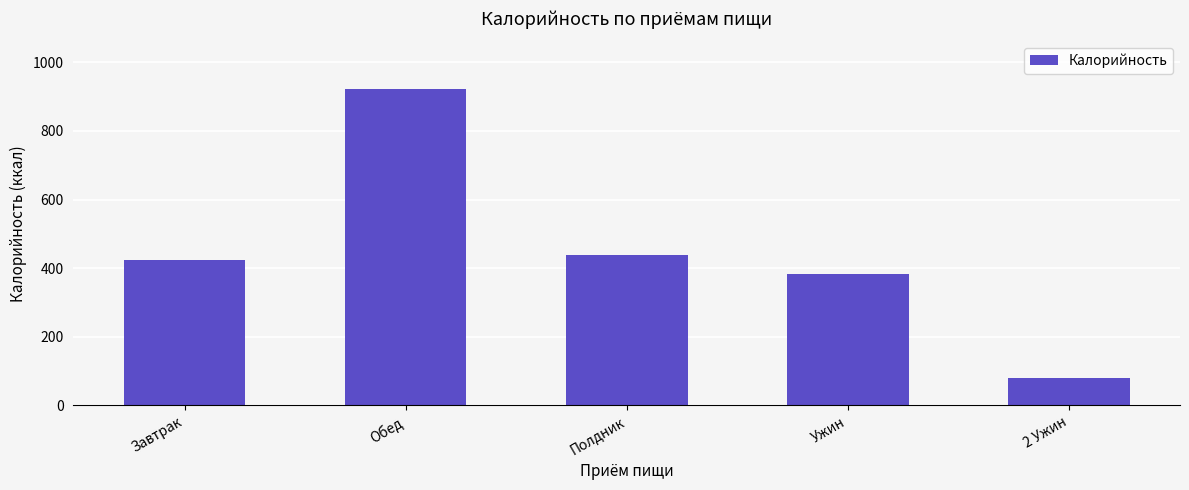

Rank the categories by value from lowest to highest.

2 Ужин, Ужин, Завтрак, Полдник, Обед